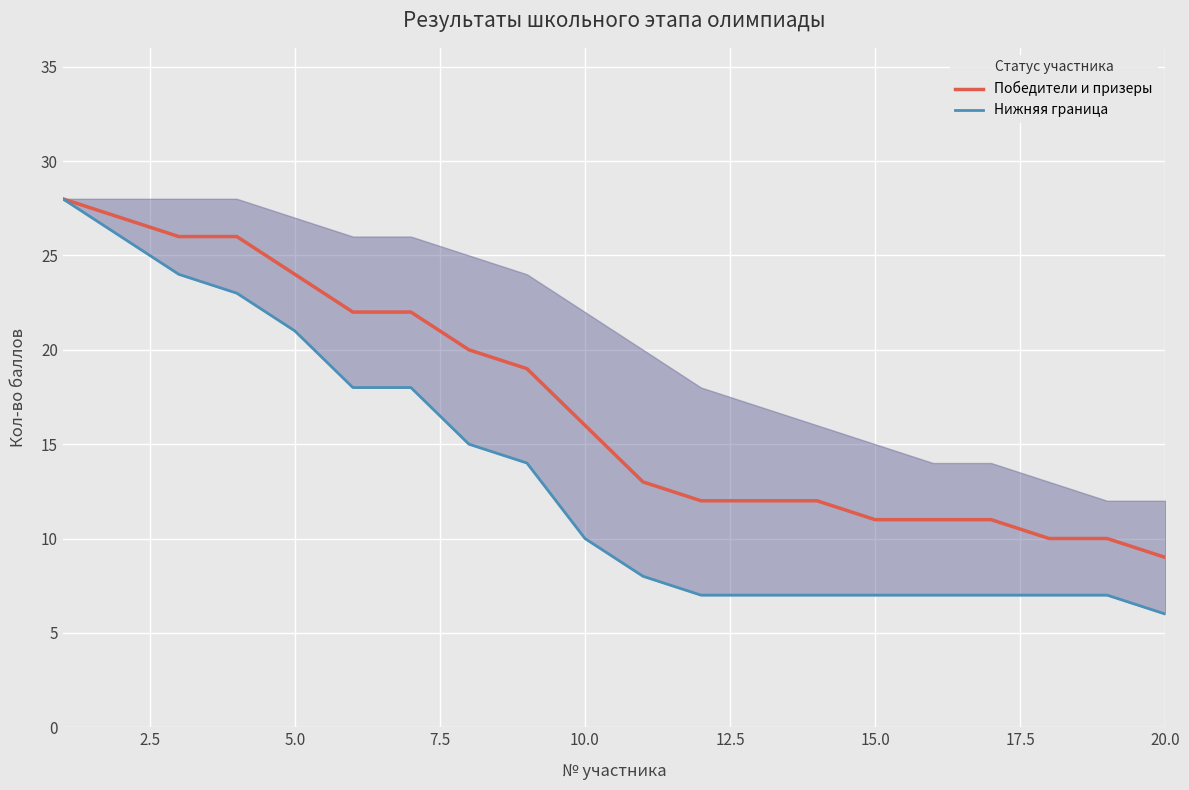

What is the maximum value for Победители и призеры?

28